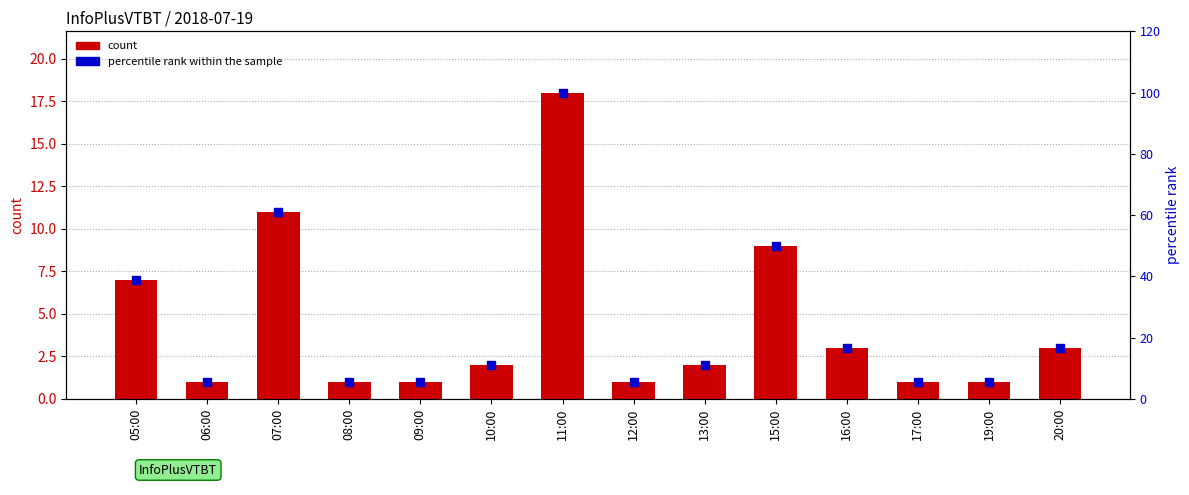

At which category is the sum across all series the highest?

11:00